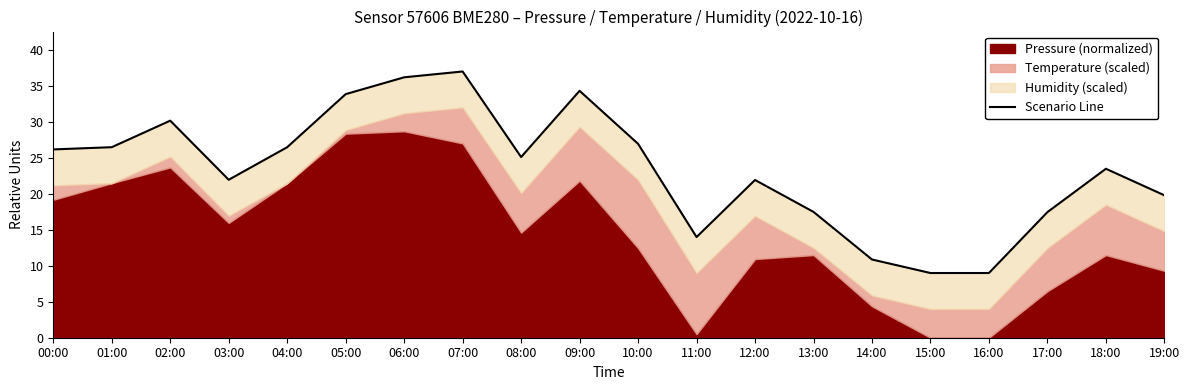

What is the sum of all values?

468.0